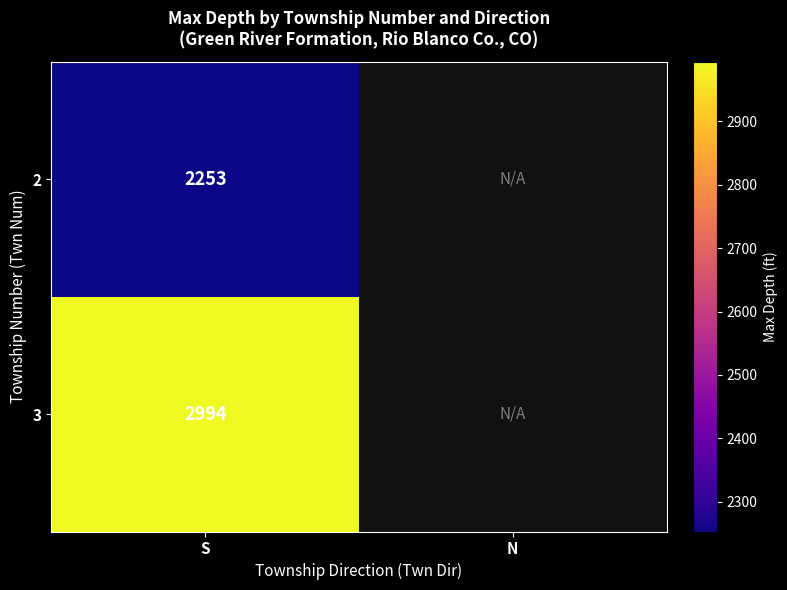

What is the total value across all series at S?

5247